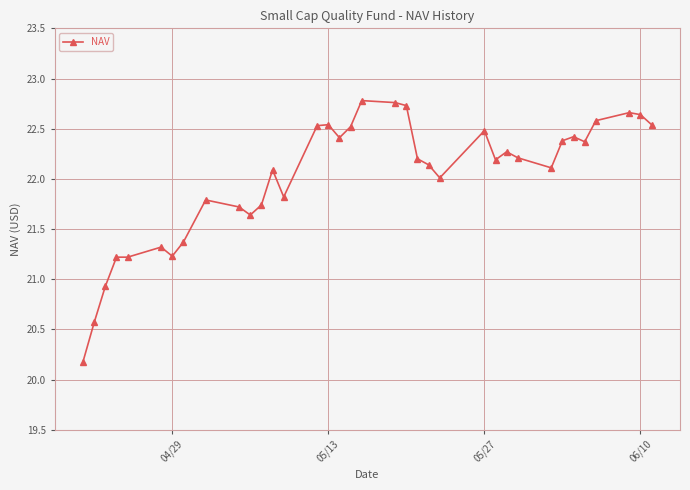

What is the greatest value displayed?

22.8